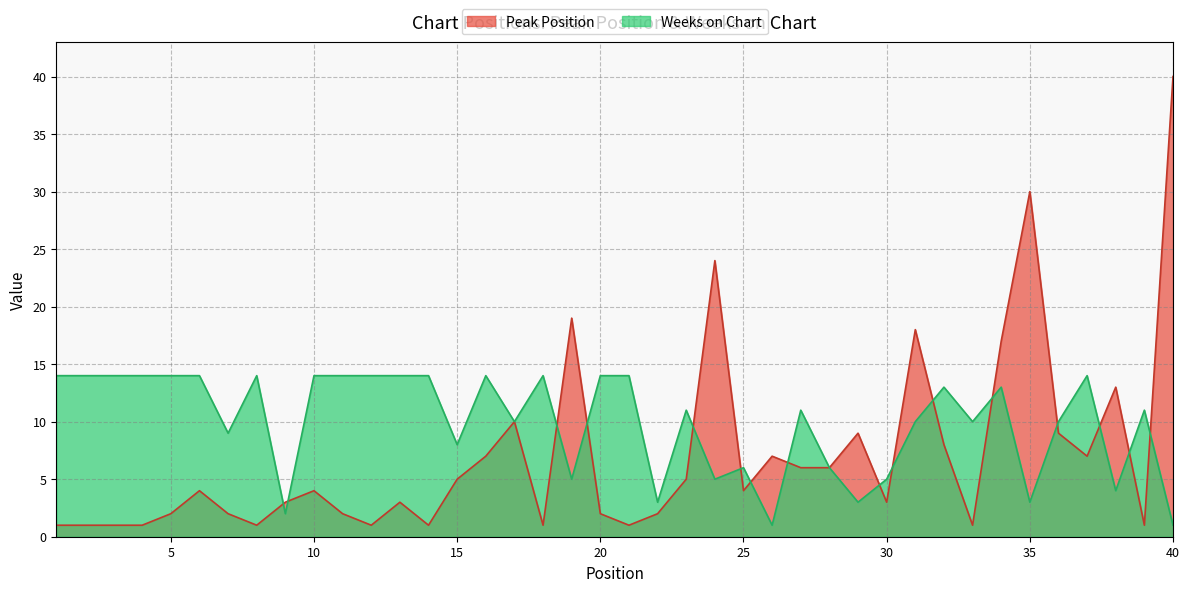

True or false: Weeks on Chart and Peak Position intersect in this chart.

True